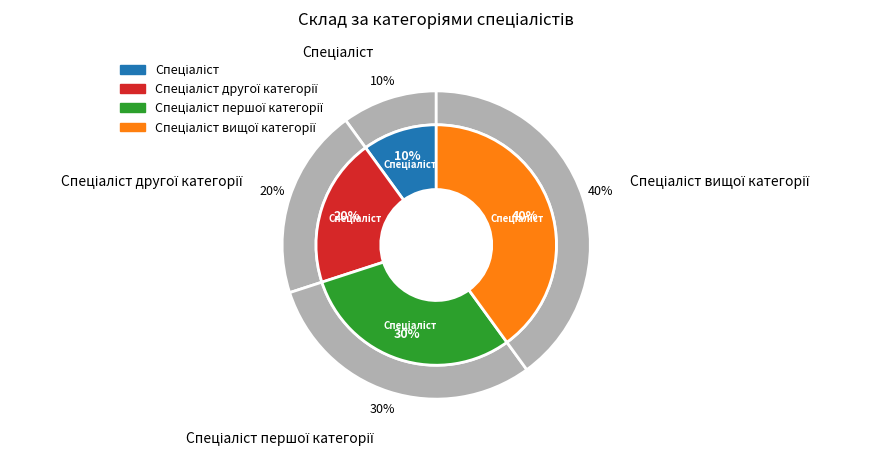

Does Спеціаліст account for over 50% of the chart?

No